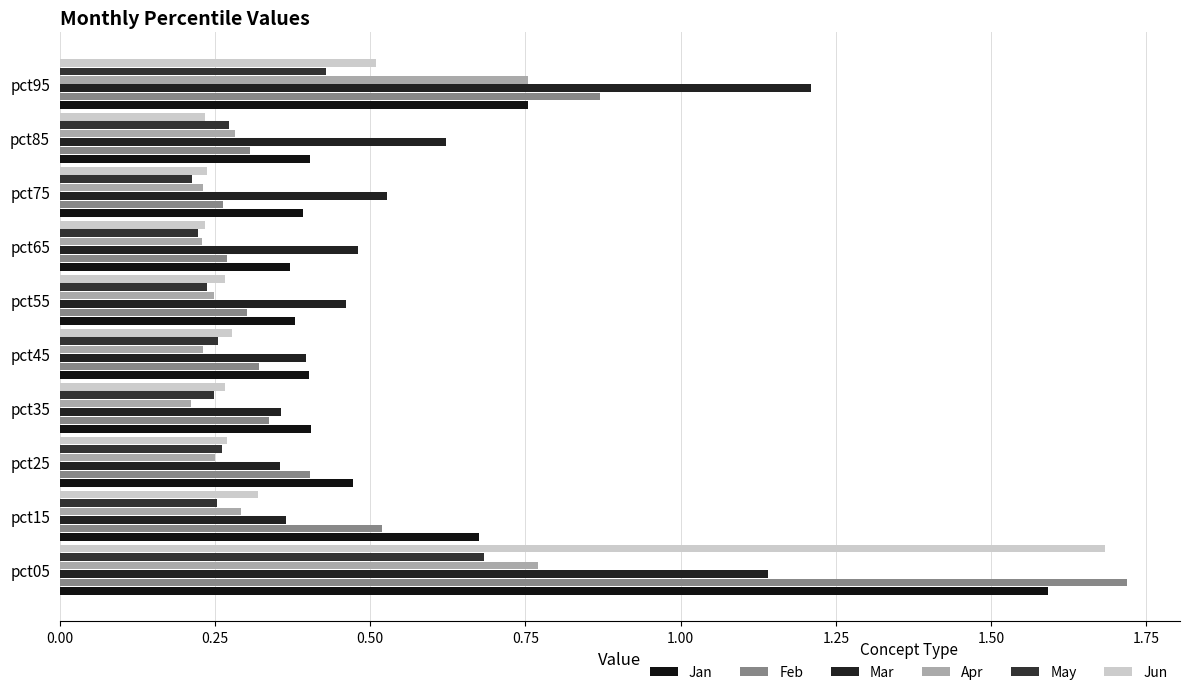

How many data points does each series have?

10